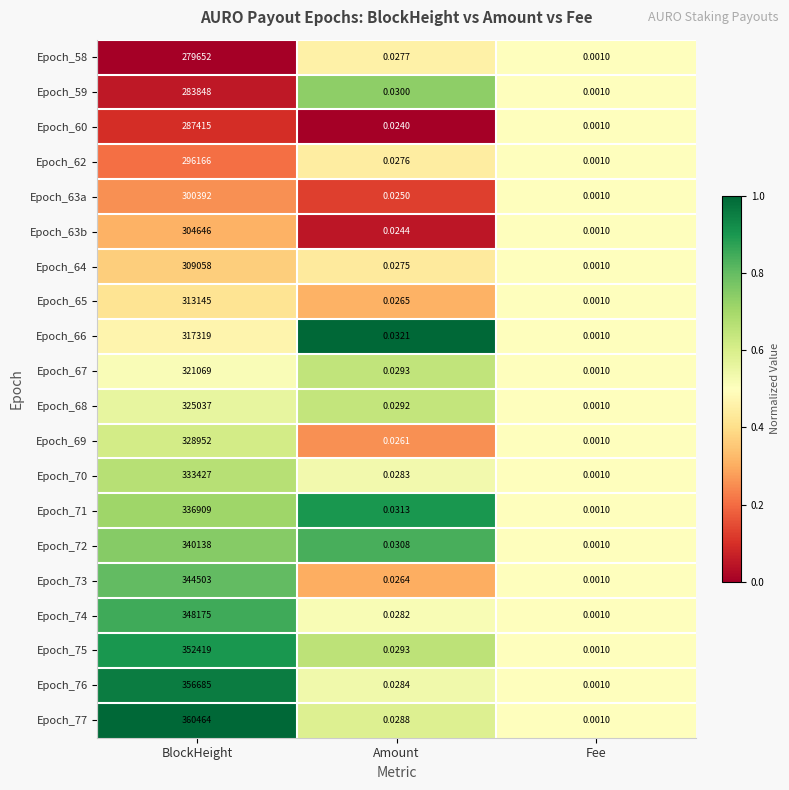

Which series changed the most between BlockHeight and Amount?

Epoch_77